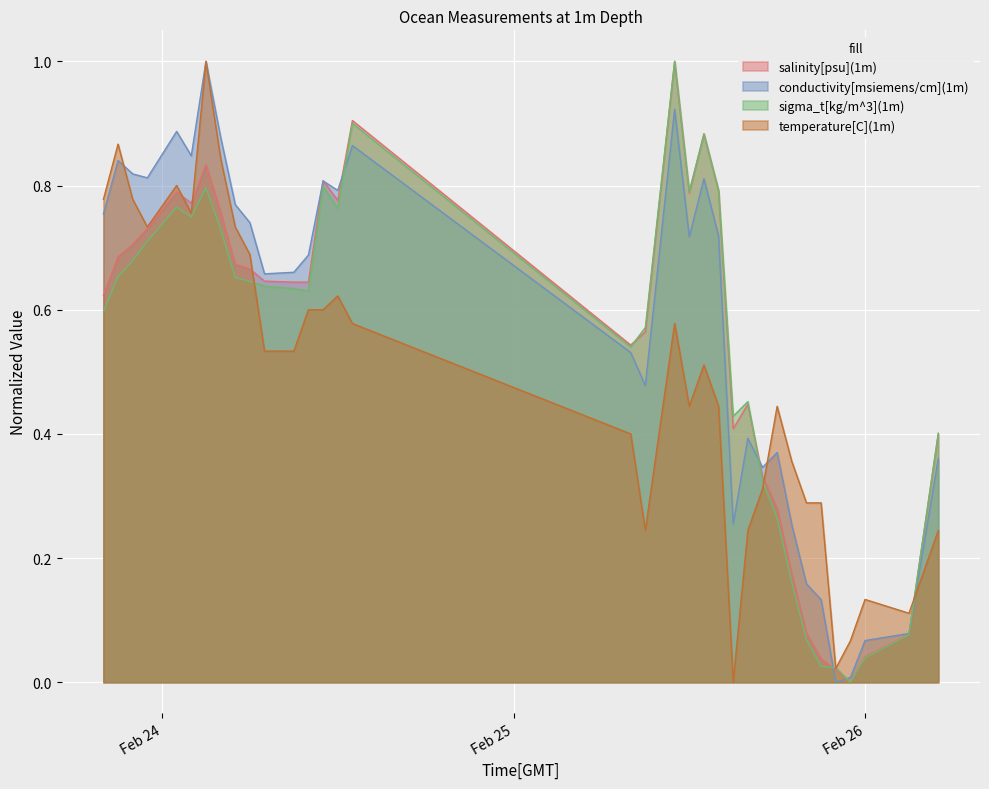

What is the total value across all series at 2006-02-25 20:00?

0.6